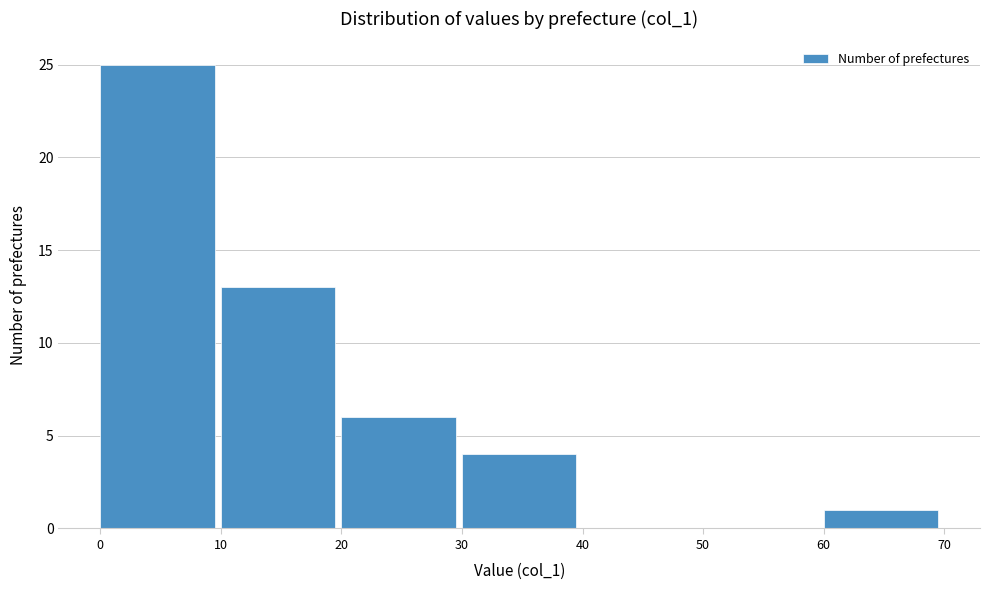

What is the height of the bar covering 0 to 10 on the x-axis? The values are not printed on the chart, so give them approximately, as read against the axis.

25